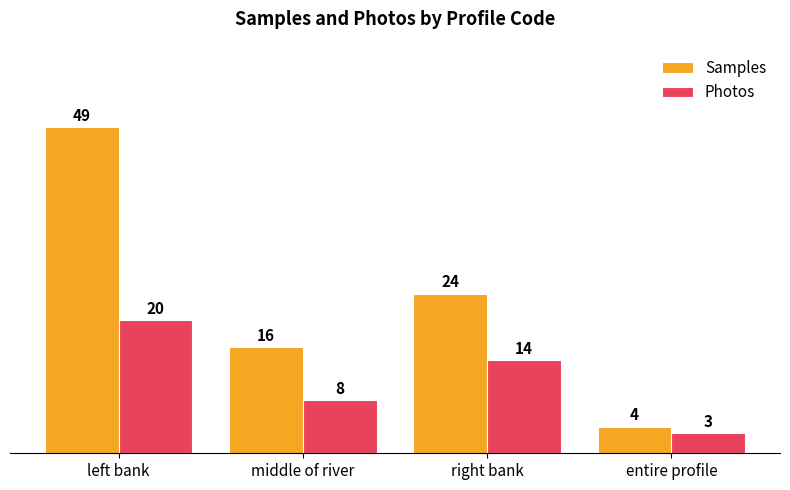

What is the difference between the maximum and minimum values in the Photos series?

17